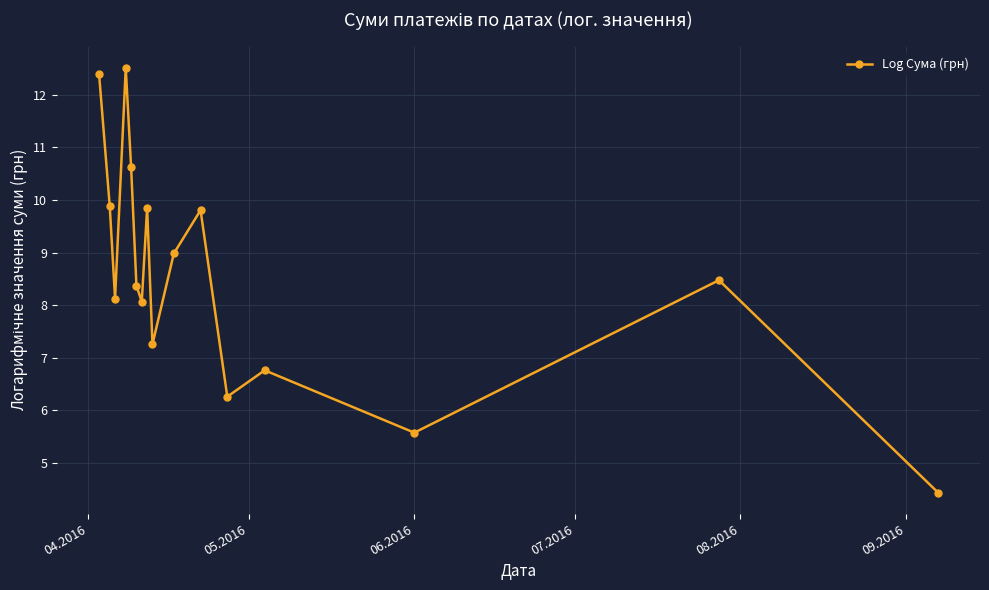

What is the value of the 3rd point from the left?

8.1